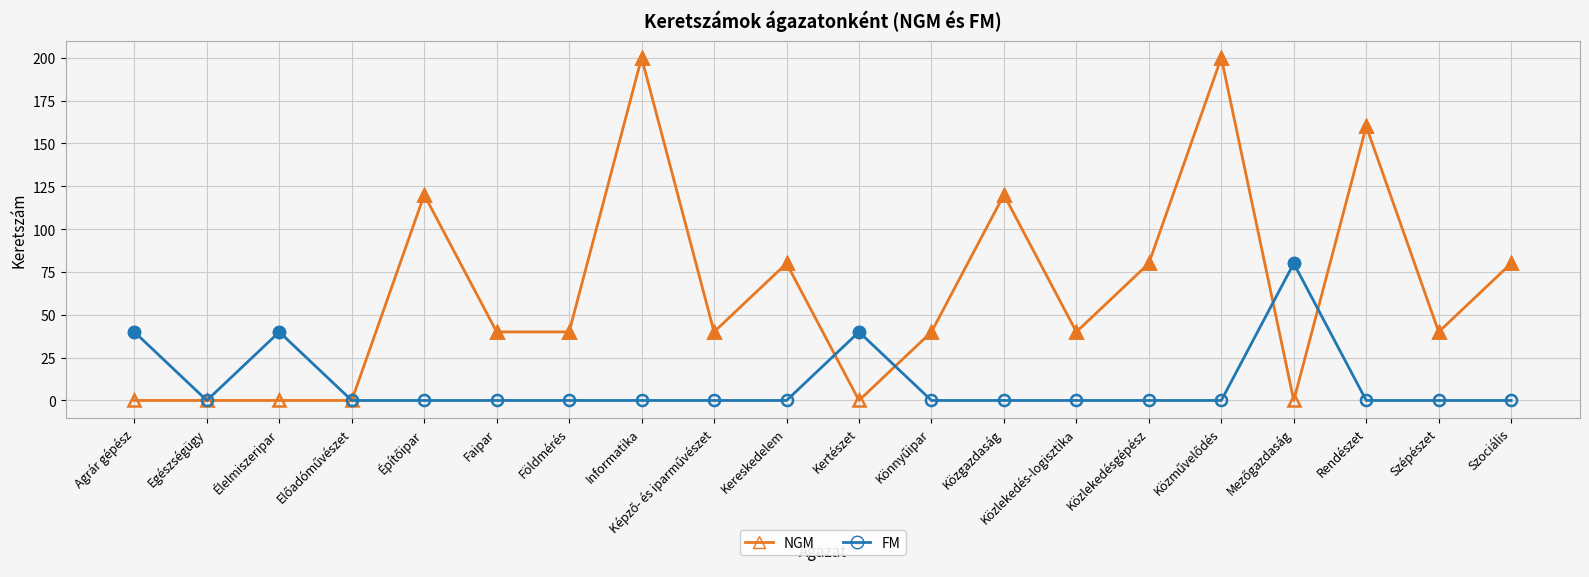

At which label is FM closest to 40?

Agrár gépész